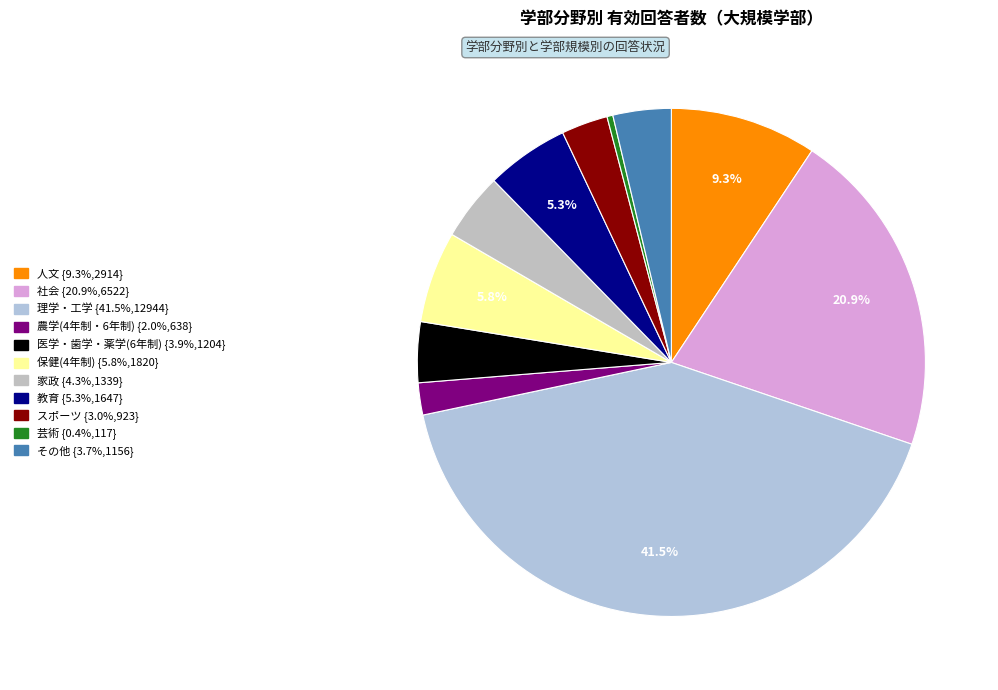

Count the number of slices in the pie.

11